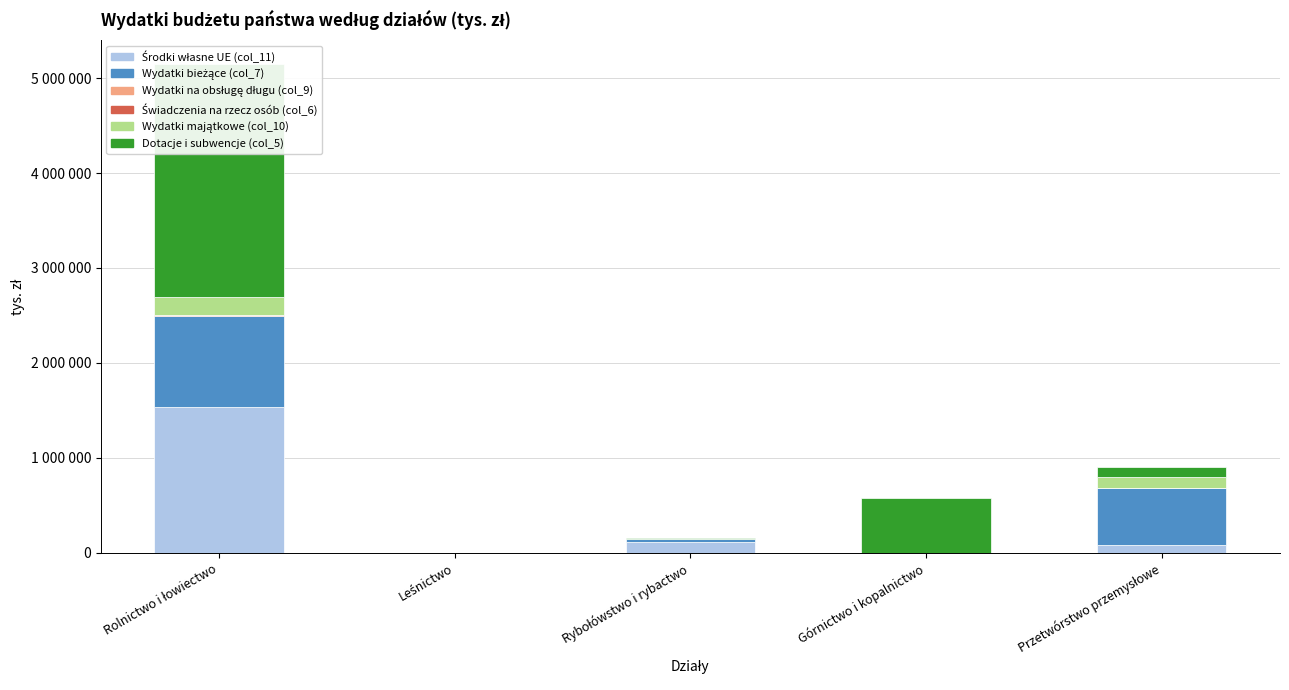

Which series has the largest total across all categories?

Dotacje i subwencje (col_5)